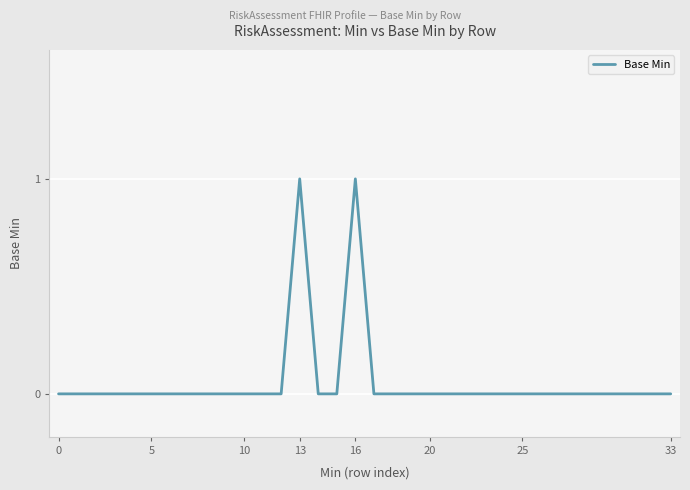

Is this an area chart (filled region under the line)?

No